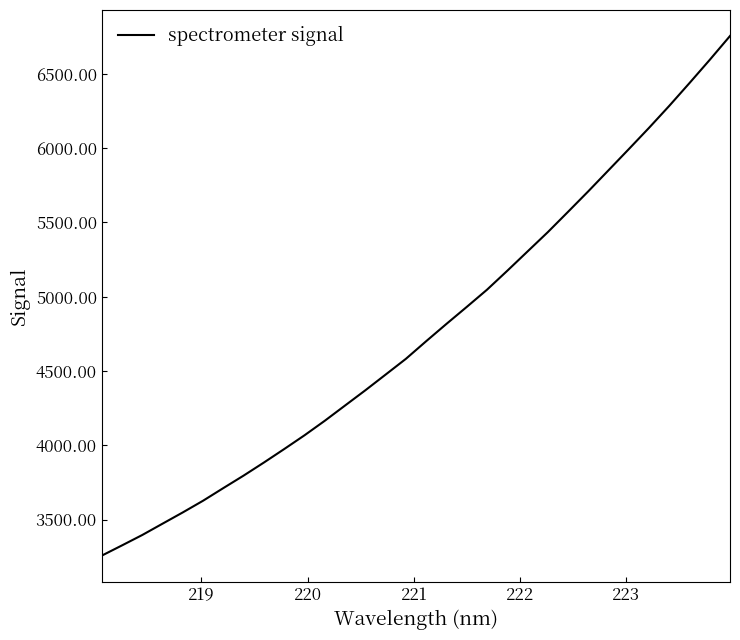

What is the difference between the maximum and minimum values?

3498.1